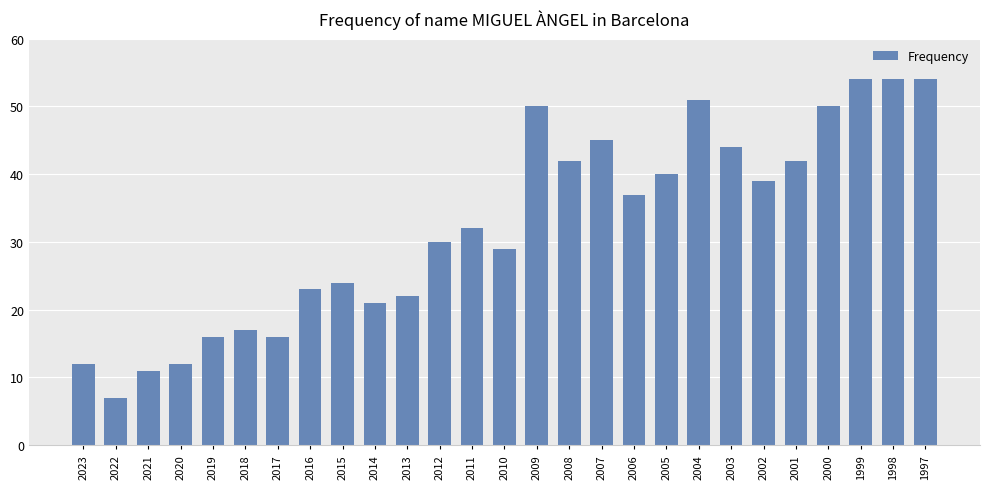

True or false: the data shows 2 at 2022.

False